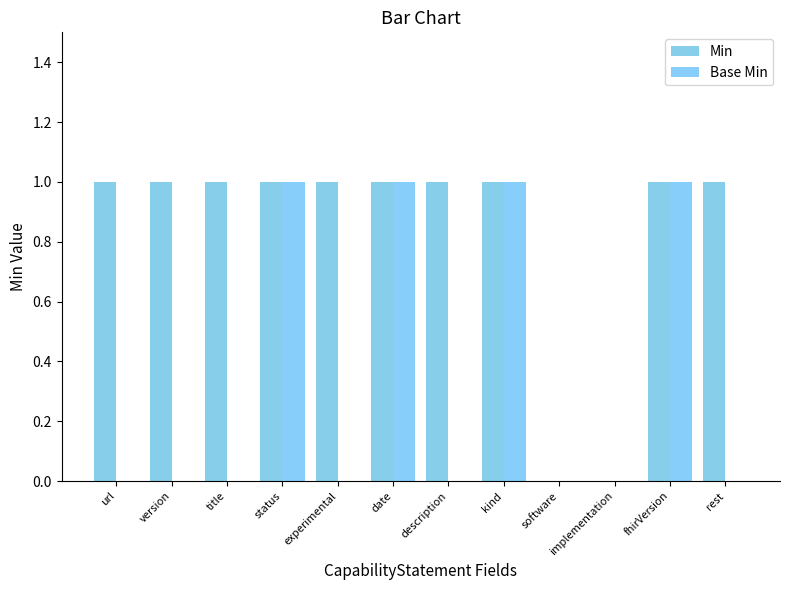

True or false: Min has a value of 1 at title.

True